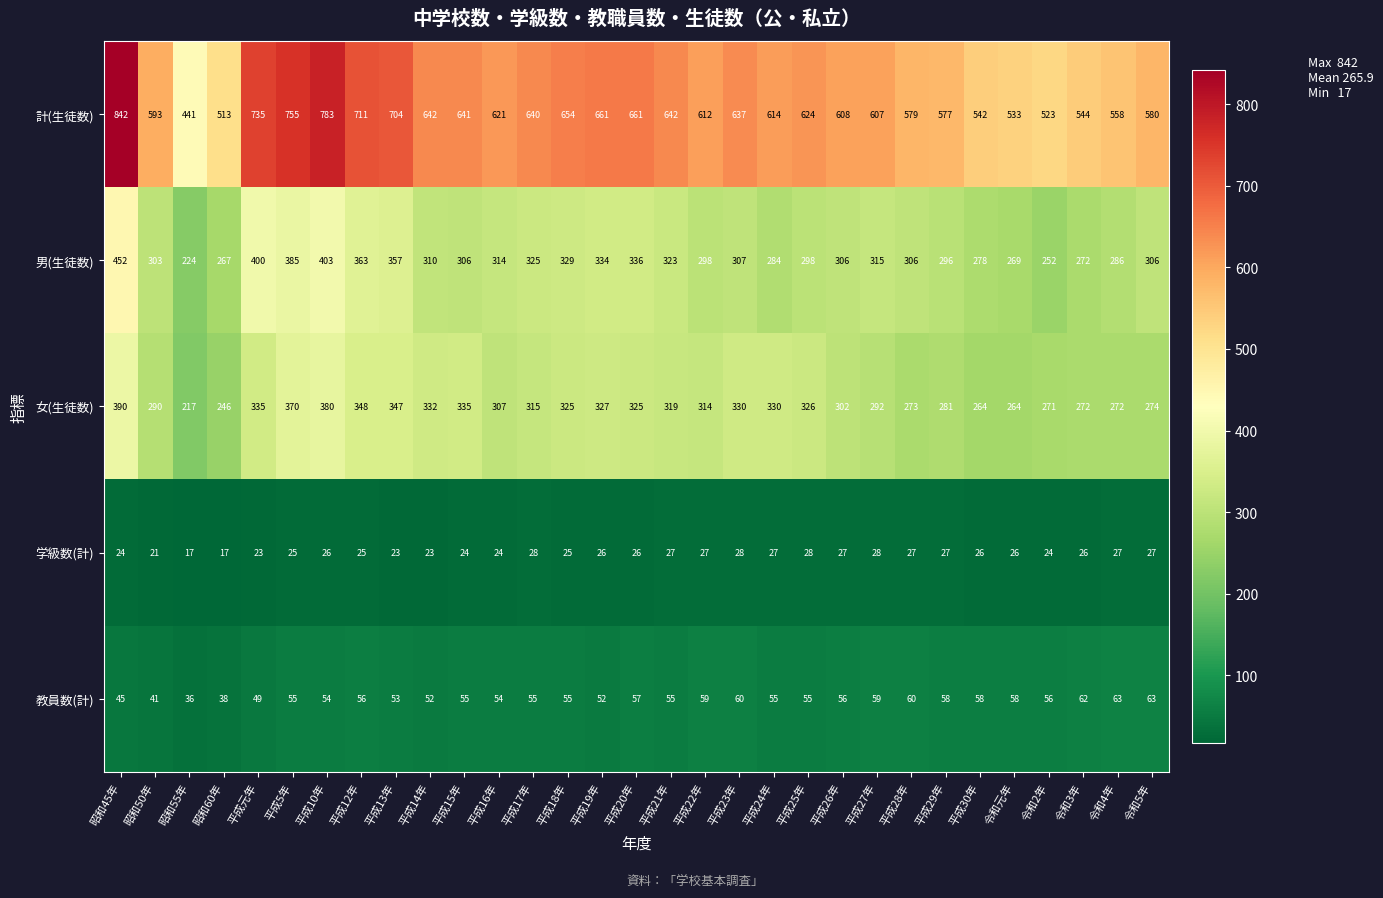

What is the greatest value displayed?

842